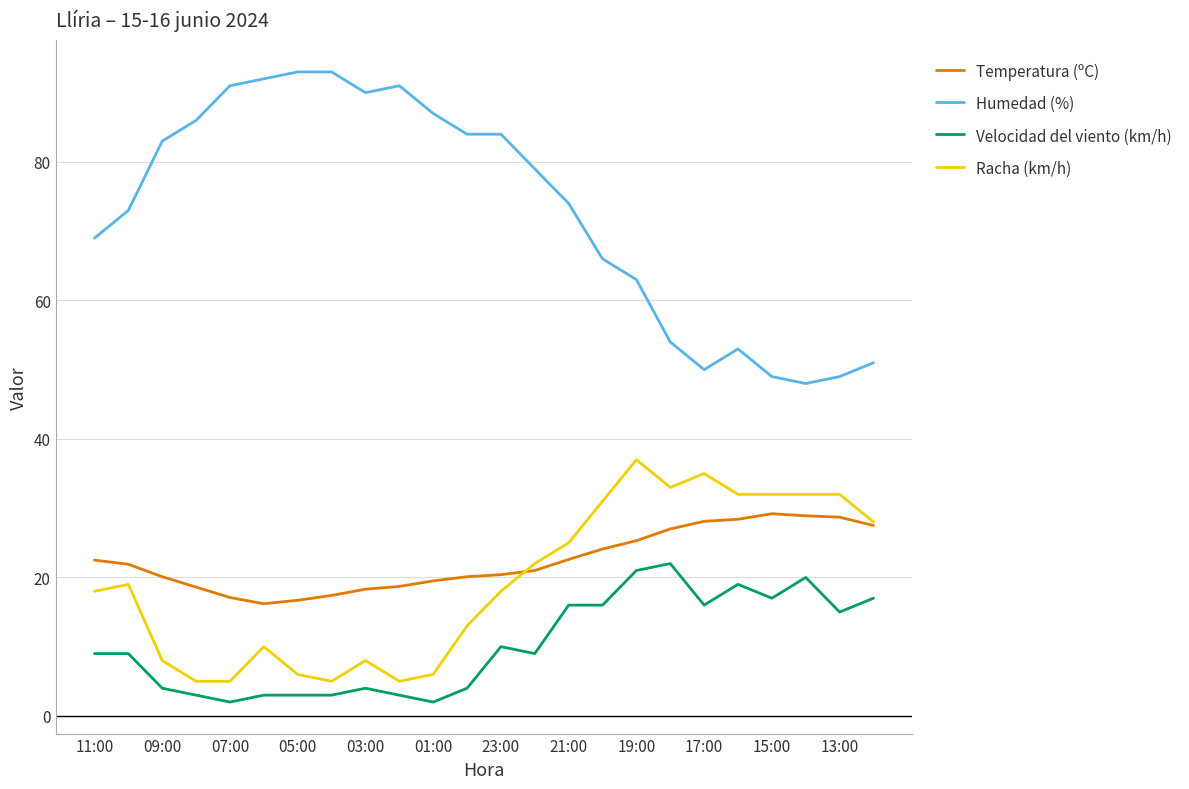

List the series in order of their peak value, lowest first.

Velocidad del viento (km/h), Temperatura (ºC), Racha (km/h), Humedad (%)